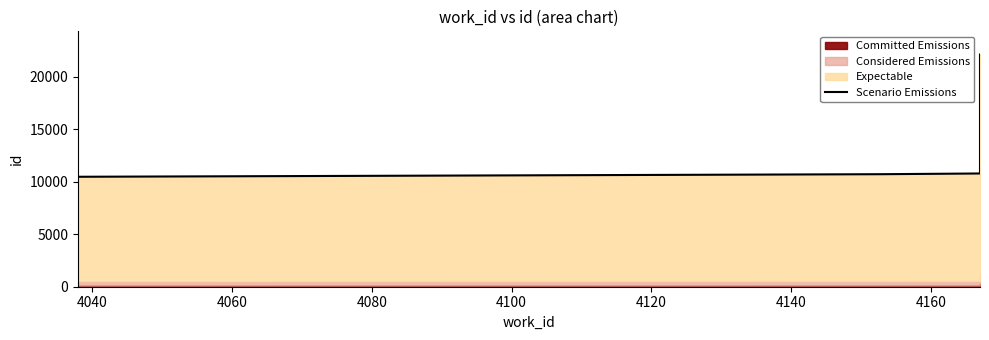

How many data points does each series have?

6